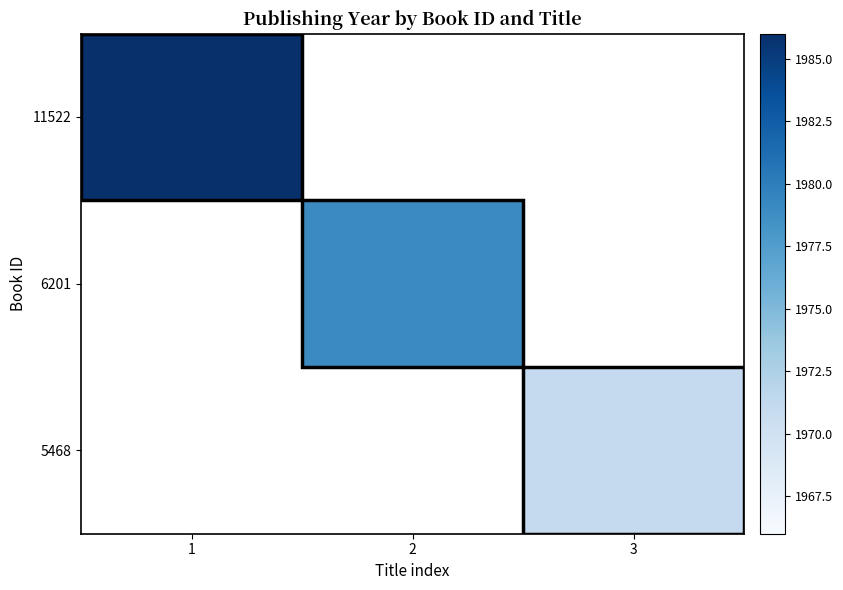

Which series has the widest spread of values?

11522